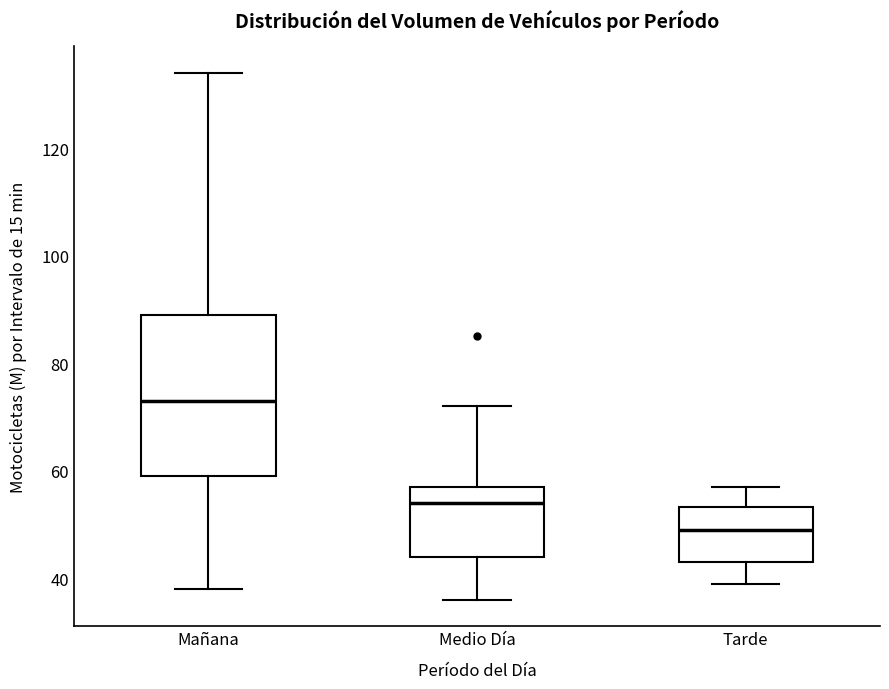

Reading left to right, transcribe this box plot: for each box, give where its median line is, the range the box spans, and where its two whiskers end, as read against the y-axis. The values are not printed on the chart, so give them approximately, as read against the axis.

Mañana: median 74, box 60 to 90, whiskers 38 to 134
Medio Día: median 54, box 44 to 58, whiskers 36 to 72
Tarde: median 50, box 44 to 54, whiskers 40 to 58